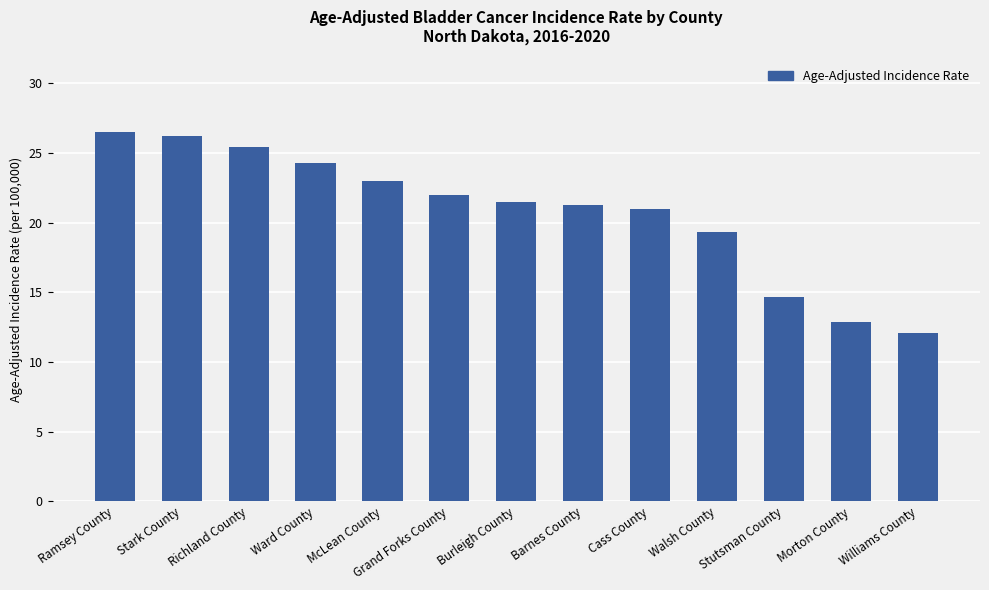

What is the label of the 7th bar from the right?

Burleigh County